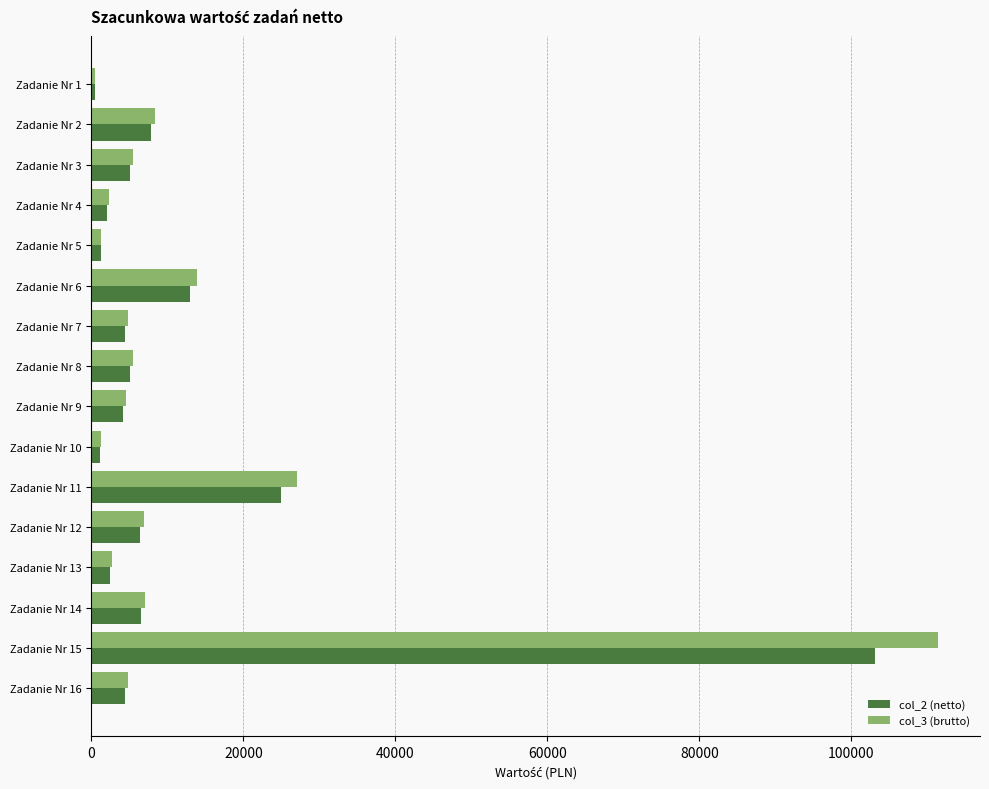

Which series has the largest range (max minus min)?

col_3 (brutto)